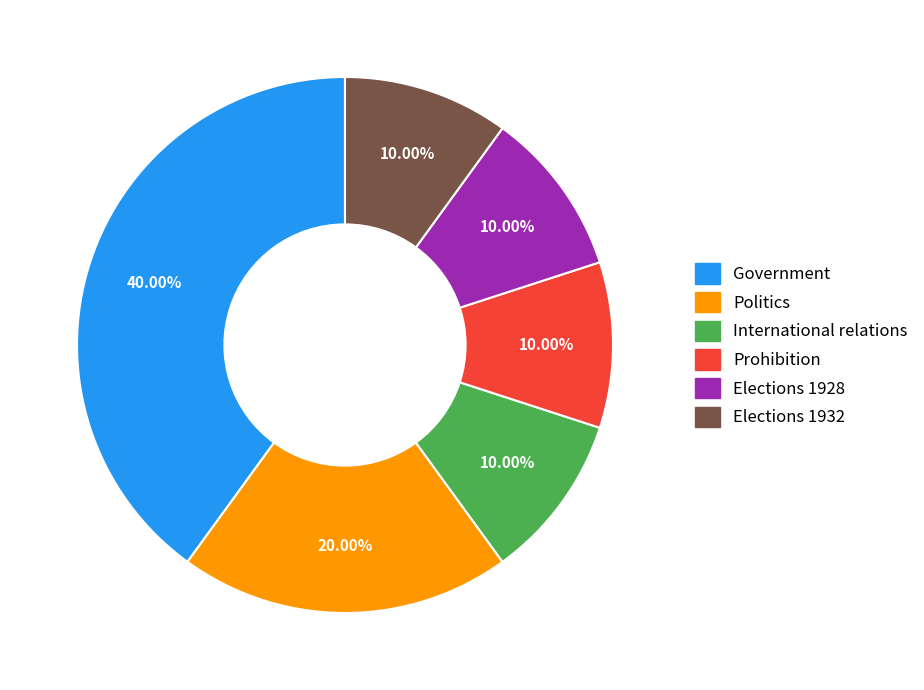

What is the largest slice in the pie chart?

Government